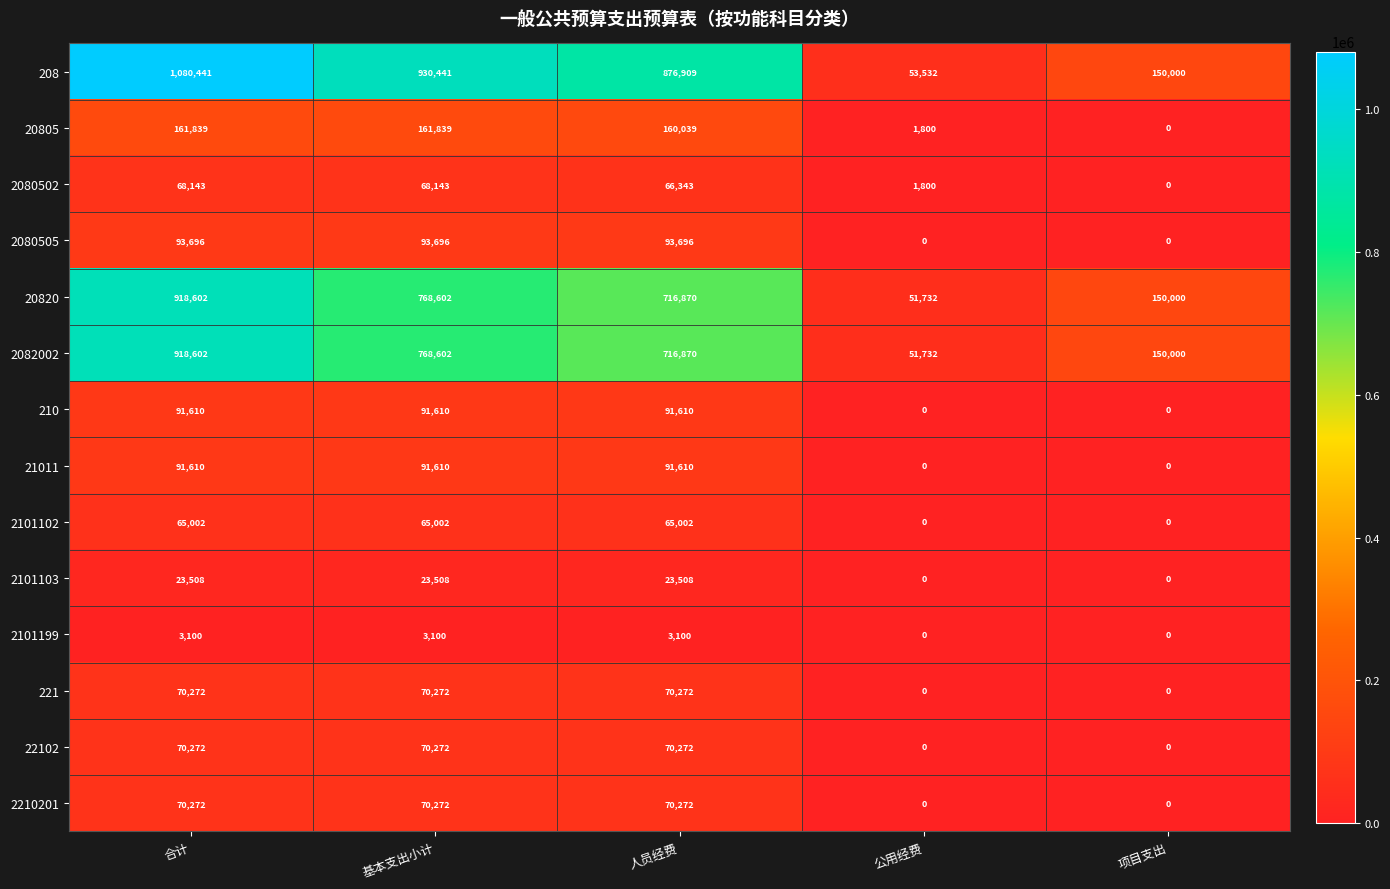

Which series changed the most between 人员经费 and 公用经费?

208